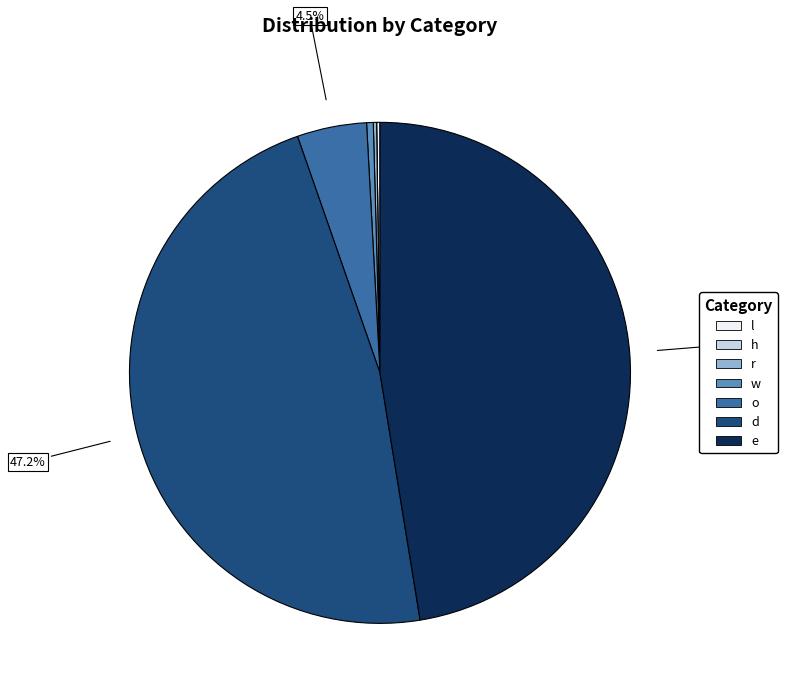

What is the change in value from w to o?

+19